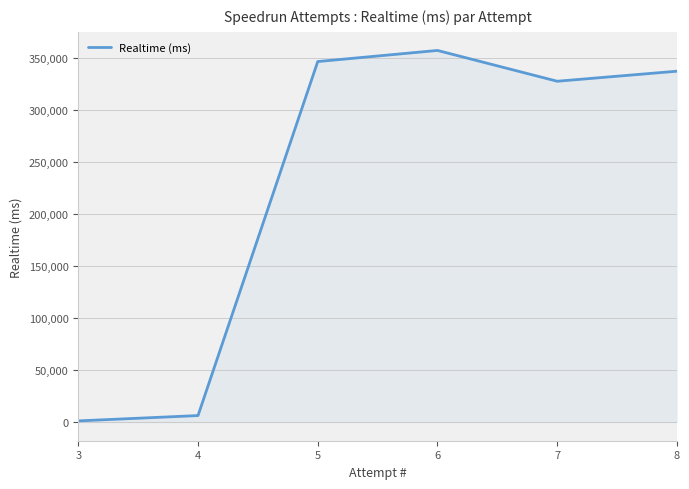

How many series are shown in this chart?

1